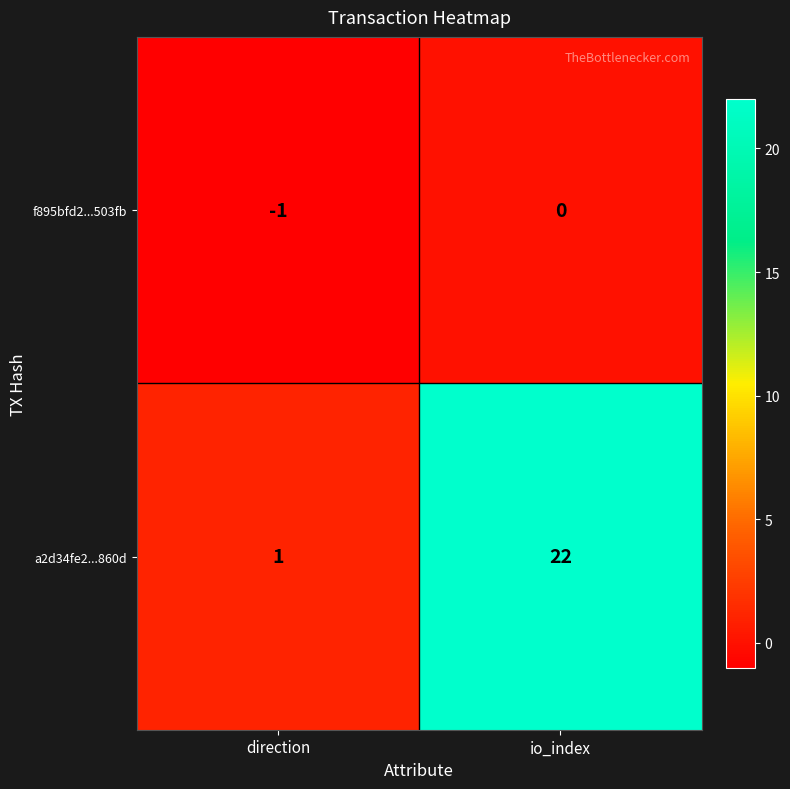

Reading right to left, list all the values displayed in this chart.

f895bfd2...503fb: 0	-1
a2d34fe2...860d: 22	1